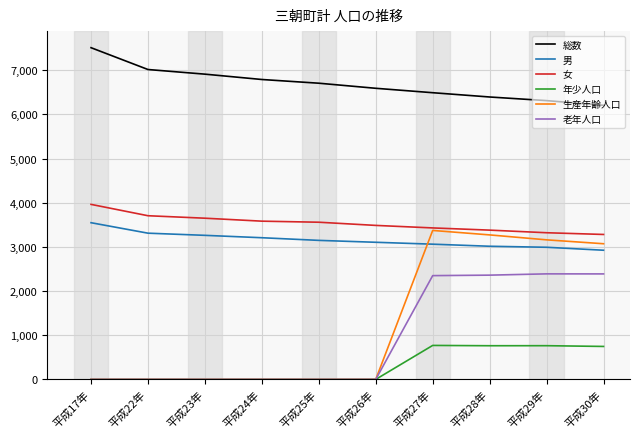

True or false: 総数 and 生産年齢人口 cross at least once.

False